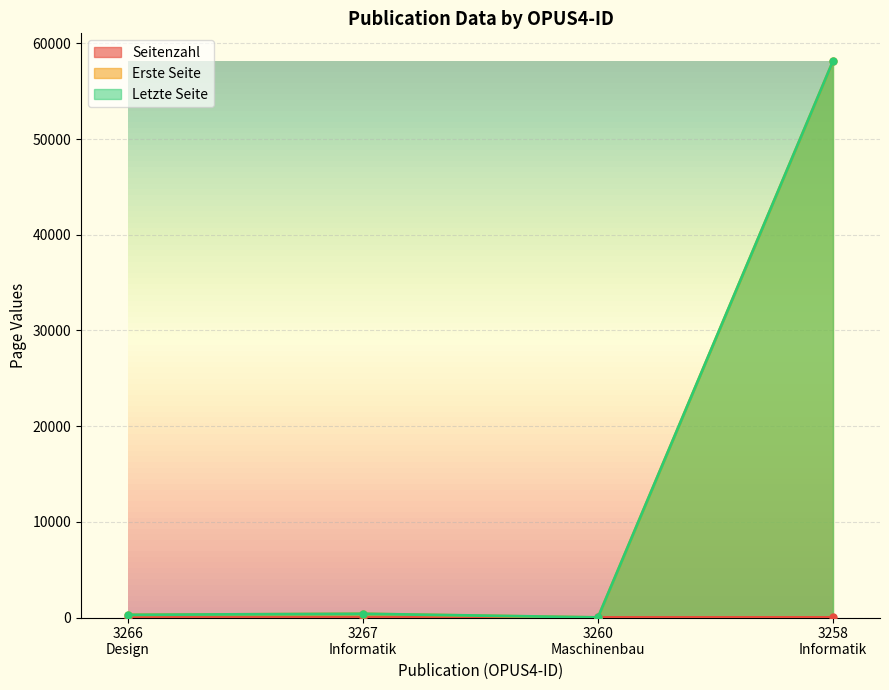

What is the highest value of the Letzte Seite series?

58150